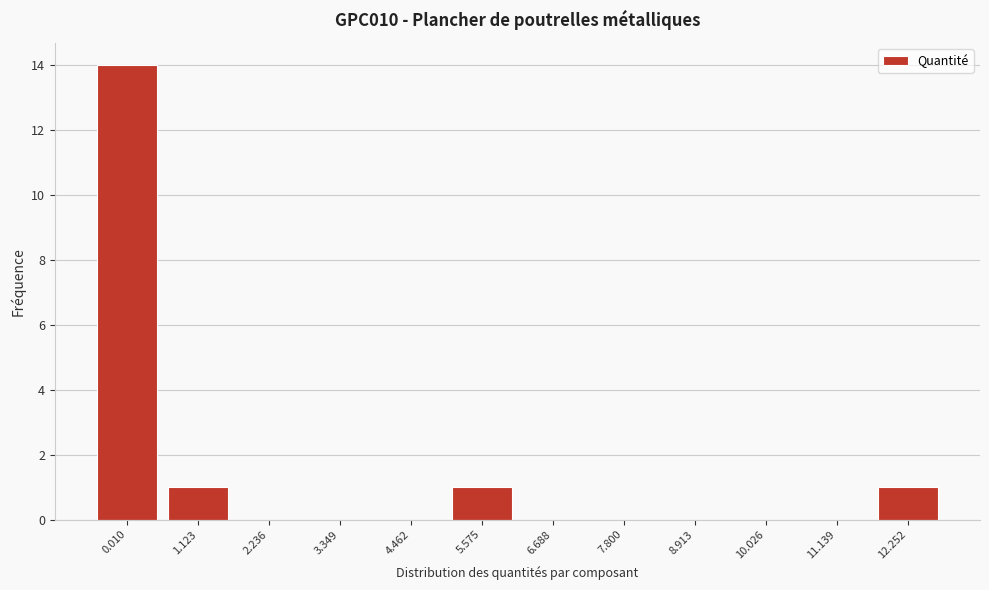

Reading left to right, extract all data points from this chart.

0.010=14	1.123=1	2.236=0	3.349=0	4.462=0	5.575=1	6.688=0	7.800=0	8.913=0	10.026=0	11.139=0	12.252=1